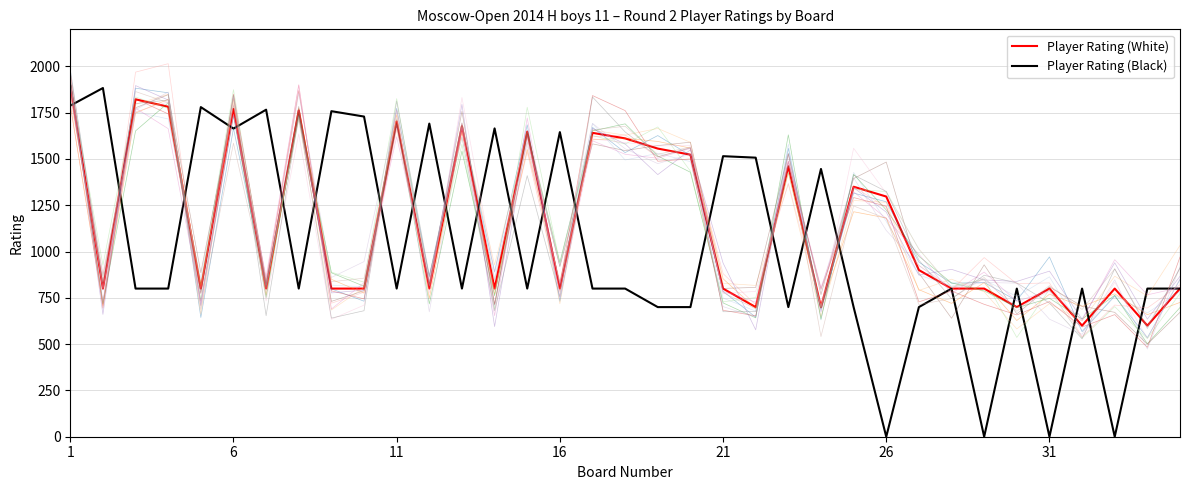

Reading right to left, extract all data points from this chart.

Player Rating (White): 800	600	800	600	800	700	800	800	900	1297	1350	700	1460	700	800	1523	1556	1611	1641	800	1647	800	1677	800	1703	800	800	1762	800	1770	800	1782	1822	800	1894
Player Rating (Black): 800	800	0	800	0	800	0	800	700	0	700	1446	700	1507	1515	700	700	800	800	1645	800	1665	800	1691	800	1729	1758	800	1766	1664	1780	800	800	1883	1788